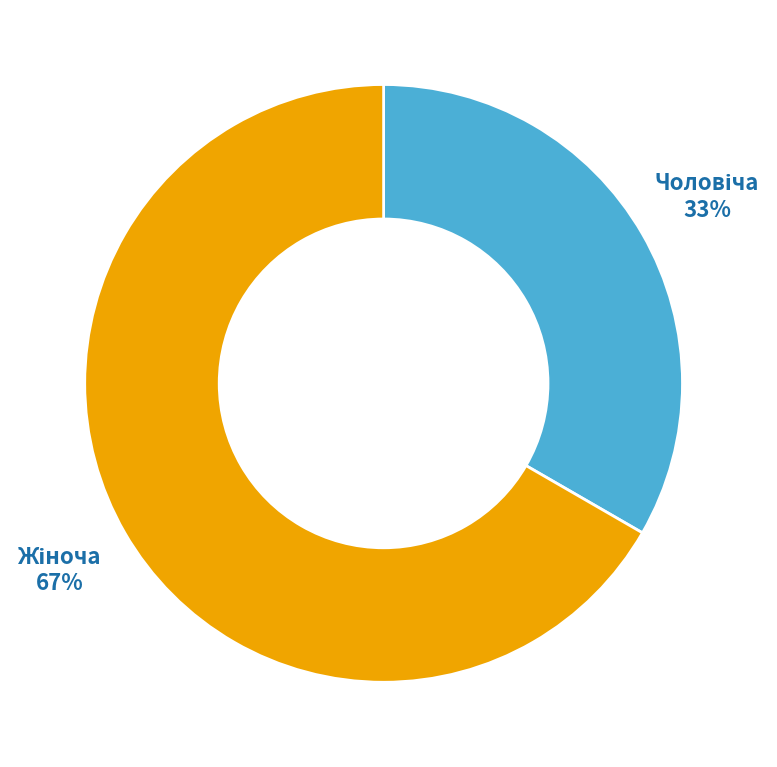

Is there any slice that represents more than half of the pie?

Yes